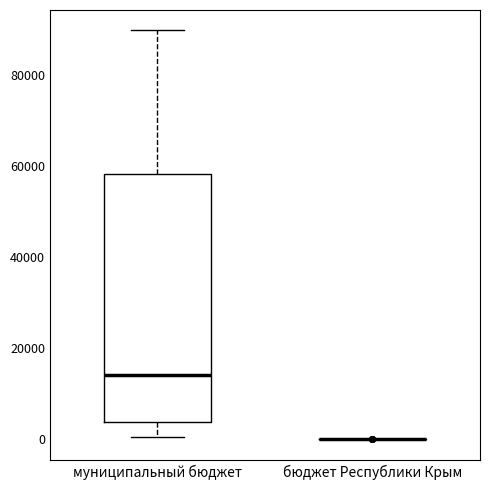

Where does the upper whisker of the box for муниципальный бюджет end on the y-axis? The values are not printed on the chart, so give them approximately, as read against the axis.

90000